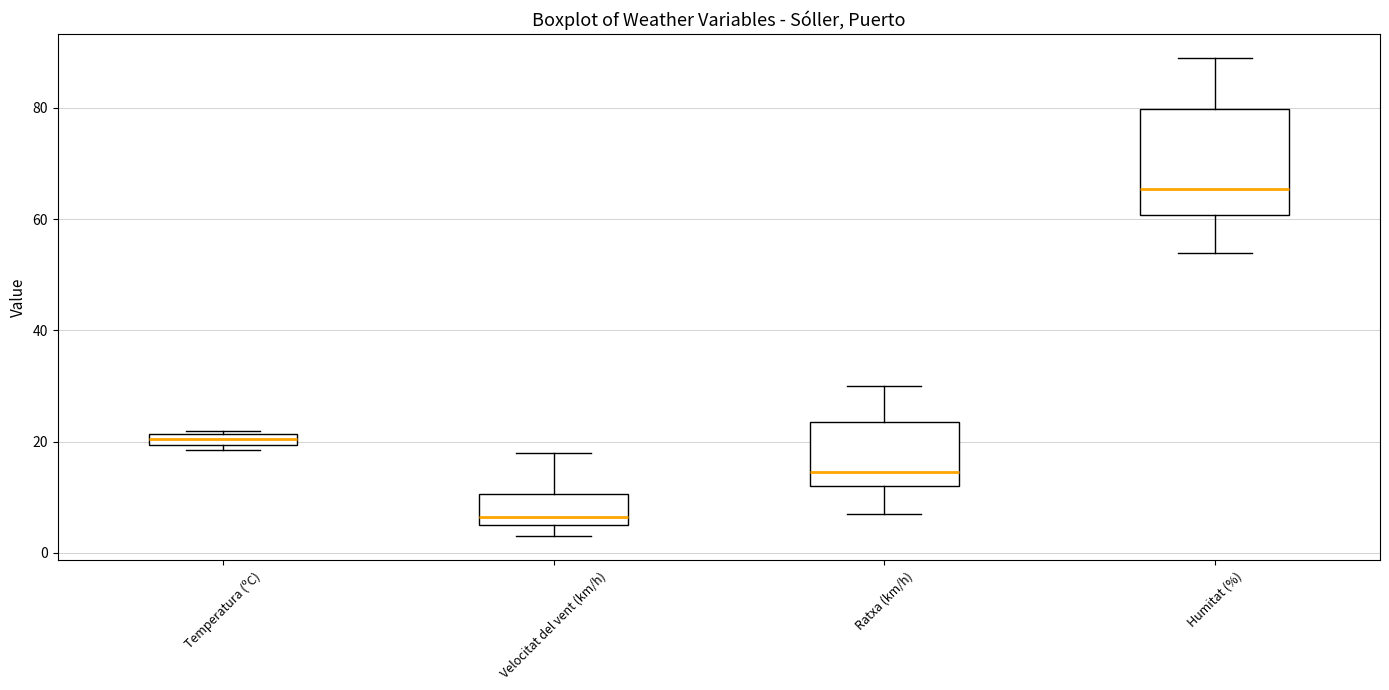

Comparing the boxes themselves (not the whiskers), which one is the tallest?

Humitat (%)